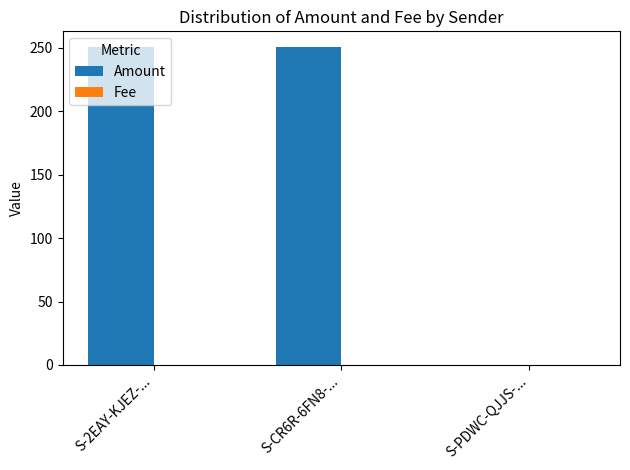

Which series has the widest spread of values?

Amount